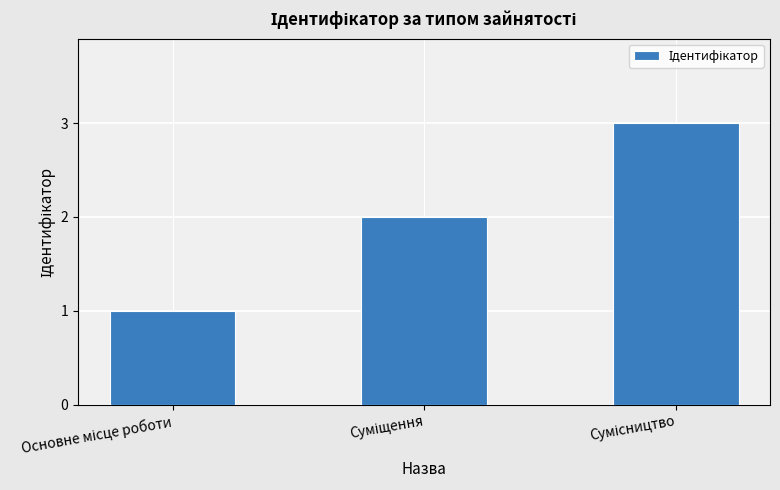

How many values are between 1 and 3?

3